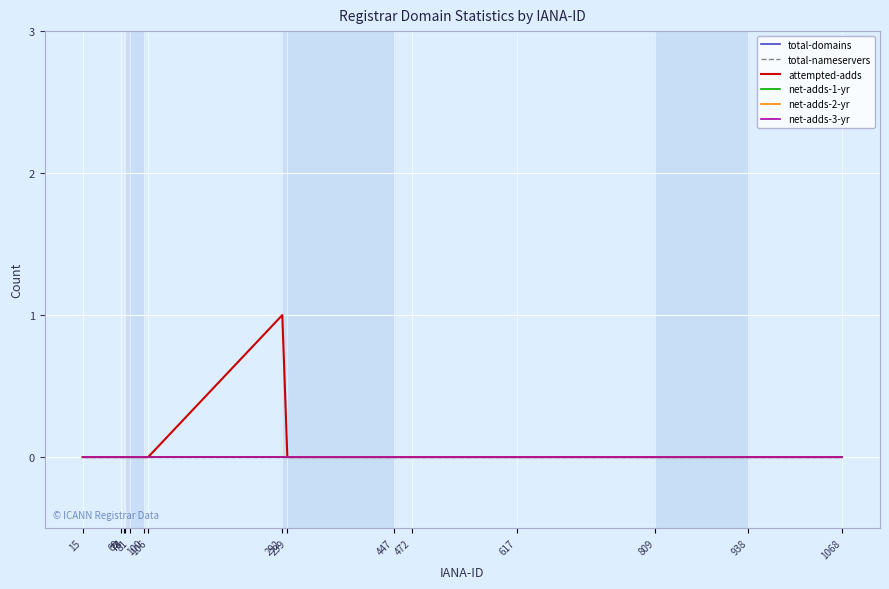

Which category has the lowest value in the total-nameservers series?

15